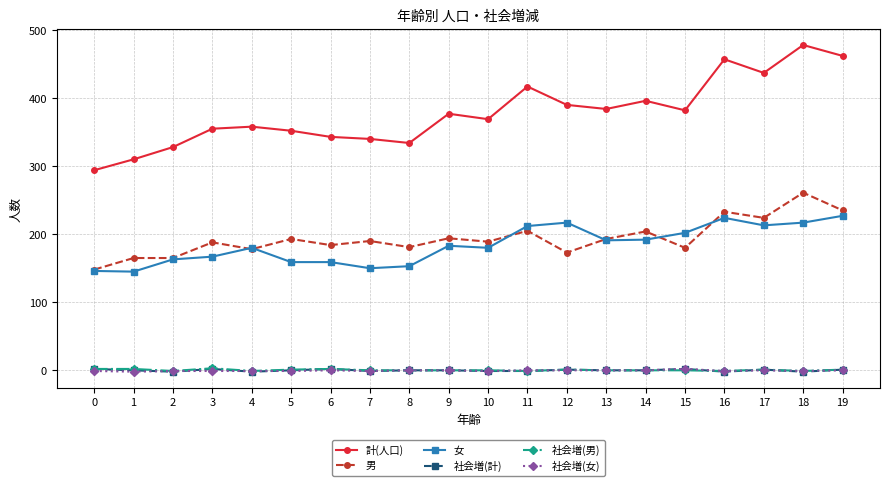

The value of 女 at 4 is 180. True or false?

True